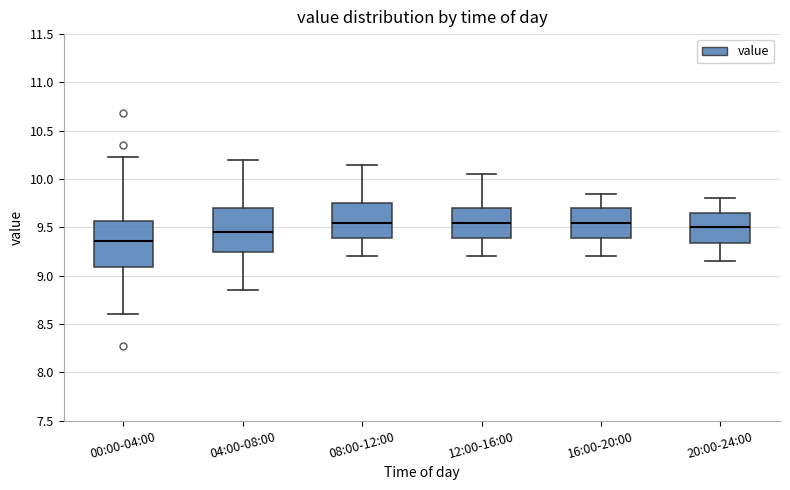

Reading left to right, read every box against the y-axis: the position of its median line, the range the box covers, and the ends of its whiskers. The values are not printed on the chart, so give them approximately, as read against the axis.

00:00-04:00: median 9.35, box 9.10 to 9.55, whiskers 8.60 to 10.25
04:00-08:00: median 9.45, box 9.25 to 9.70, whiskers 8.85 to 10.20
08:00-12:00: median 9.55, box 9.40 to 9.75, whiskers 9.20 to 10.15
12:00-16:00: median 9.55, box 9.40 to 9.70, whiskers 9.20 to 10.05
16:00-20:00: median 9.55, box 9.40 to 9.70, whiskers 9.20 to 9.85
20:00-24:00: median 9.50, box 9.35 to 9.65, whiskers 9.15 to 9.80